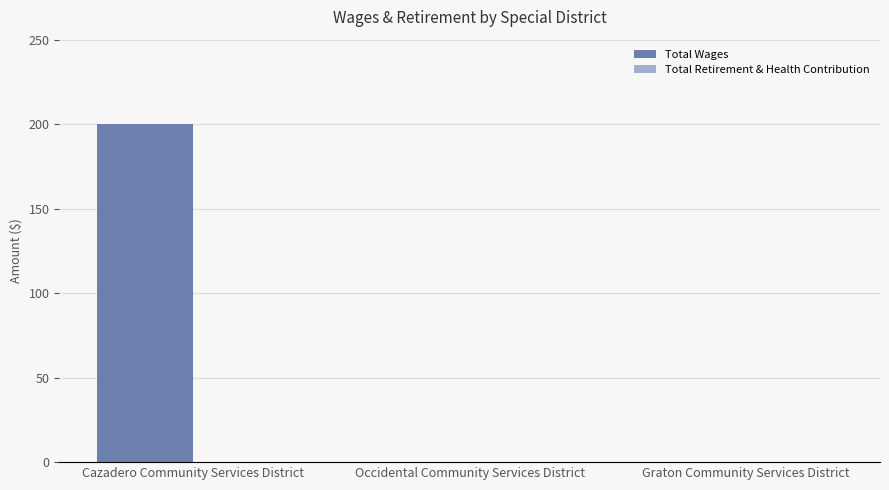

What is the change in value from Cazadero Community Services District to Graton Community Services District?

-200